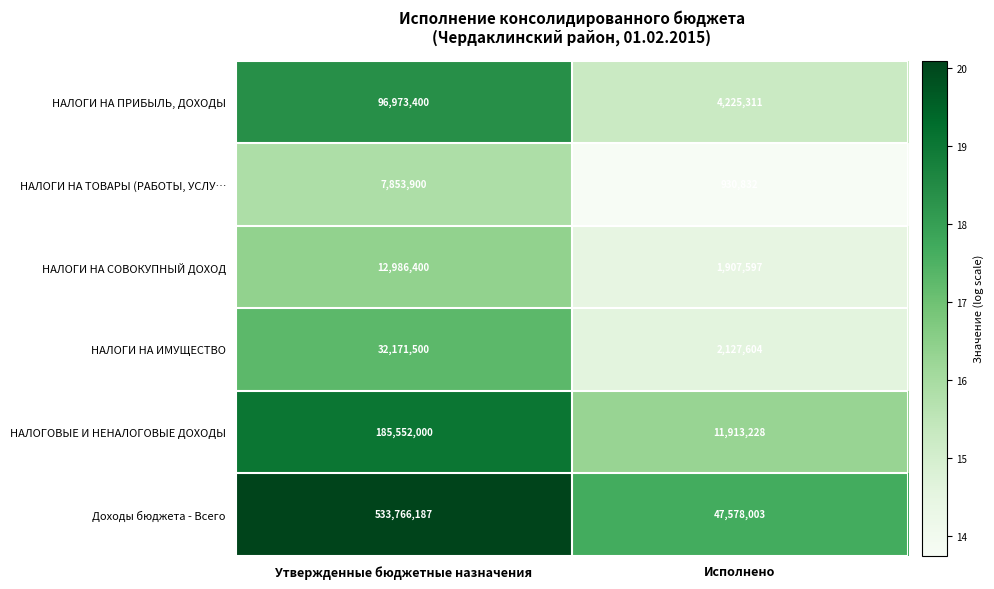

How many categories are shown in the chart?

2